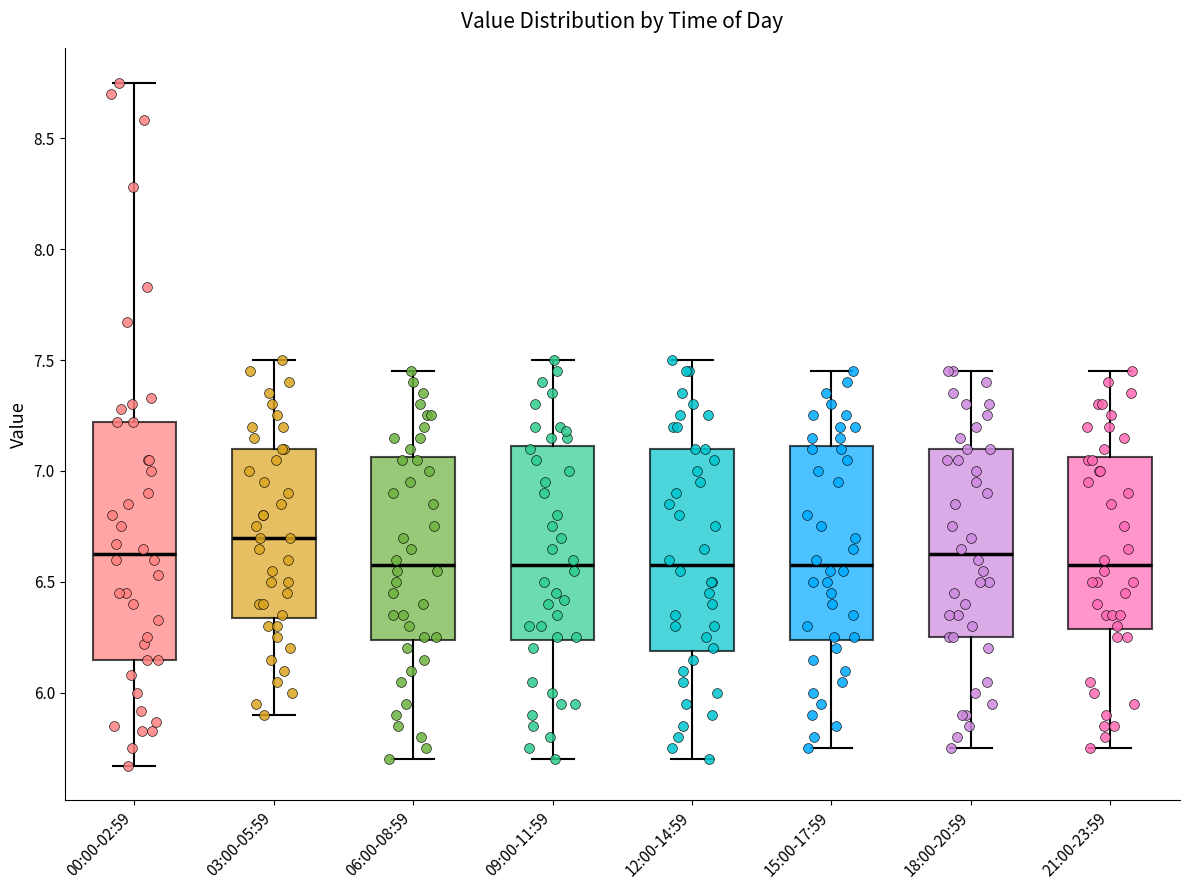

Comparing the boxes themselves (not the whiskers), which one is the tallest?

00:00-02:59